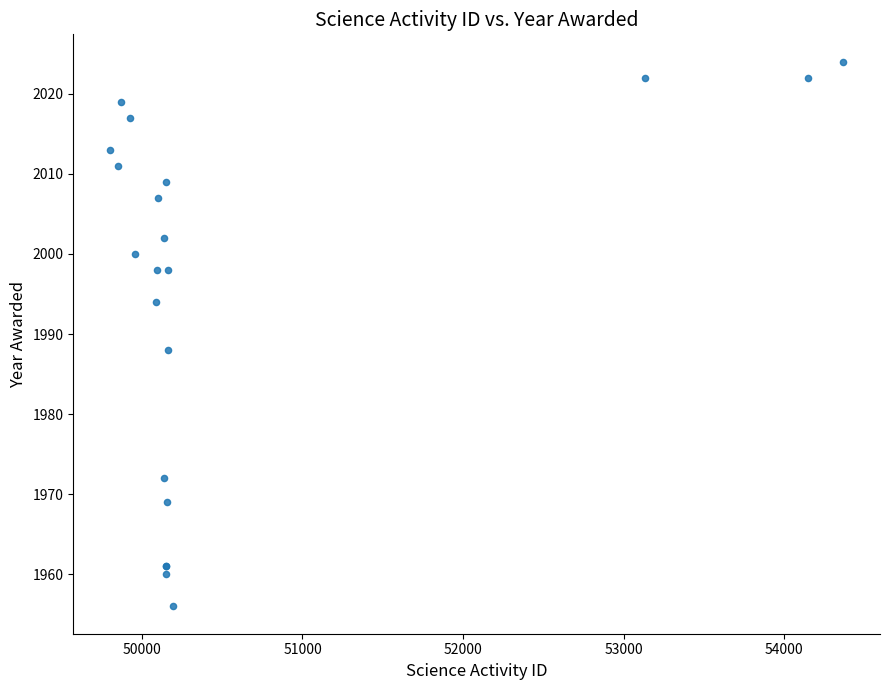

What Y value in the scatter plot is closest to 1990?

1988